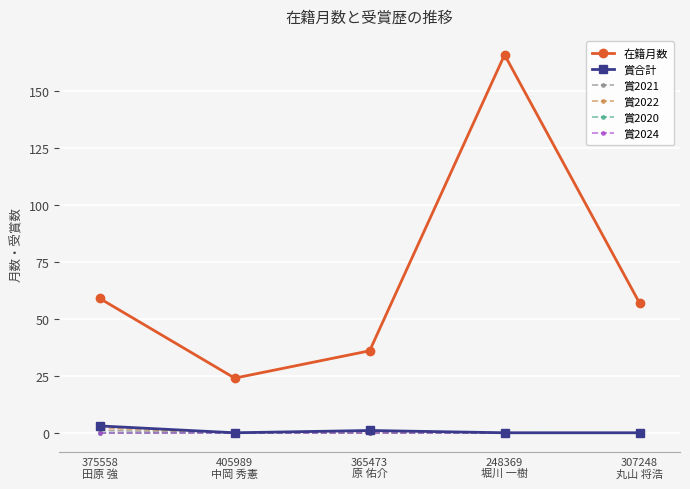

Between 365473
原 佑介 and 307248
丸山 将浩, which series saw the biggest shift?

在籍月数